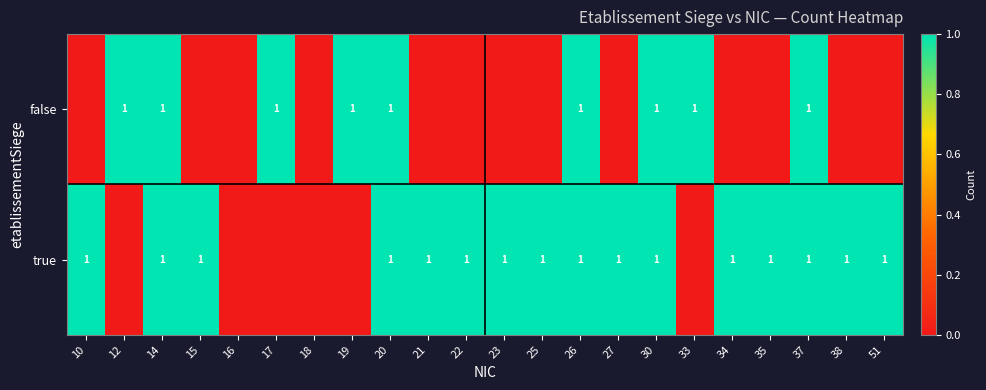

At how many categories does at least one series exceed 0?

20